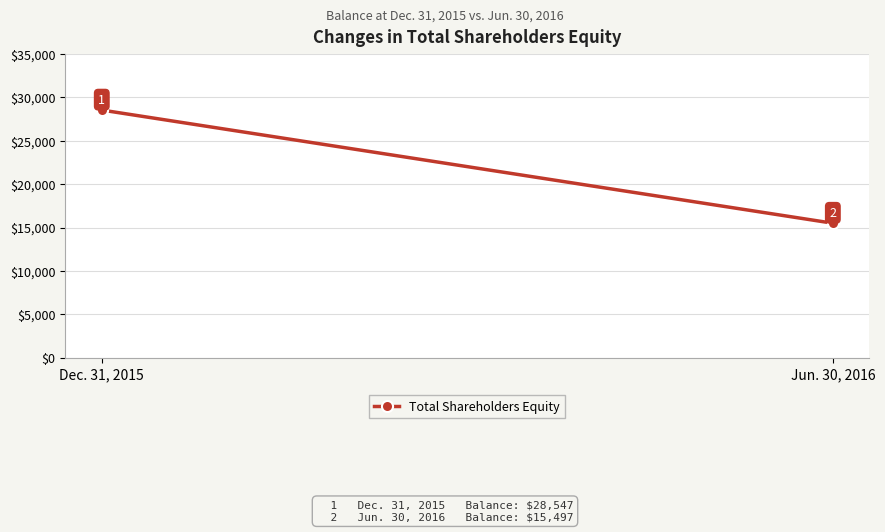

What is the sum of the values at Jun. 30, 2016 and Dec. 31, 2015?

44044